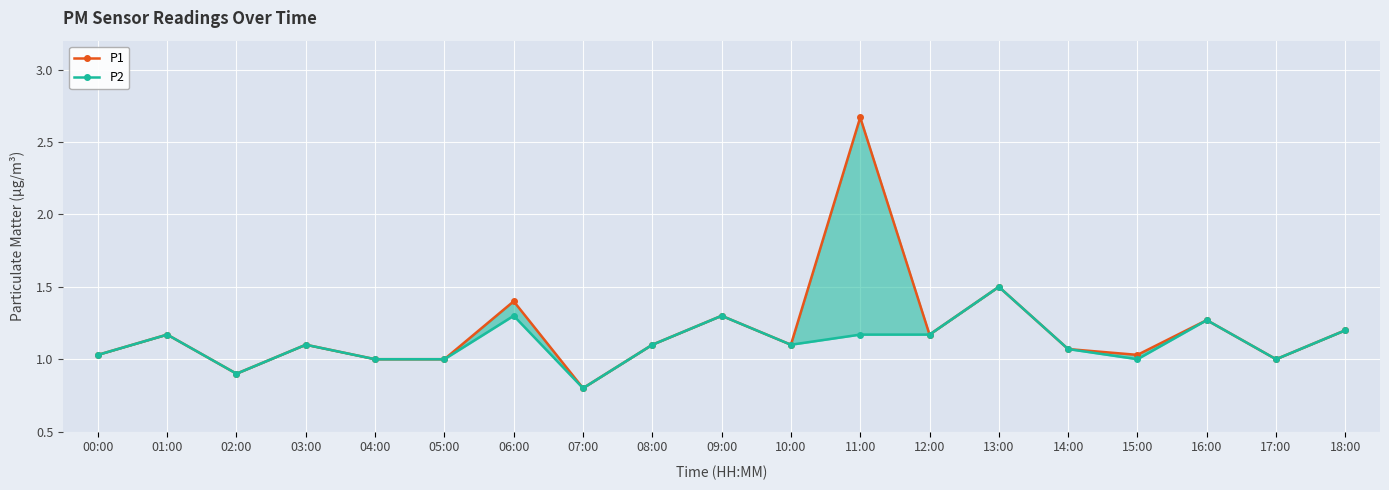

At how many categories does at least one series exceed 2?

1